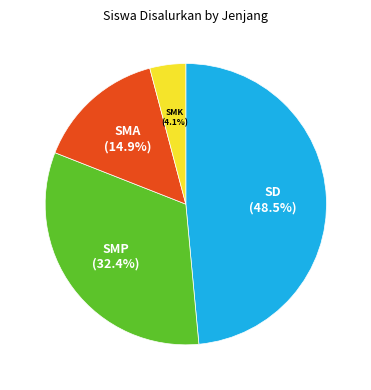

To the nearest percent, what is the difference between the largest and smallest slice percentages?

44%